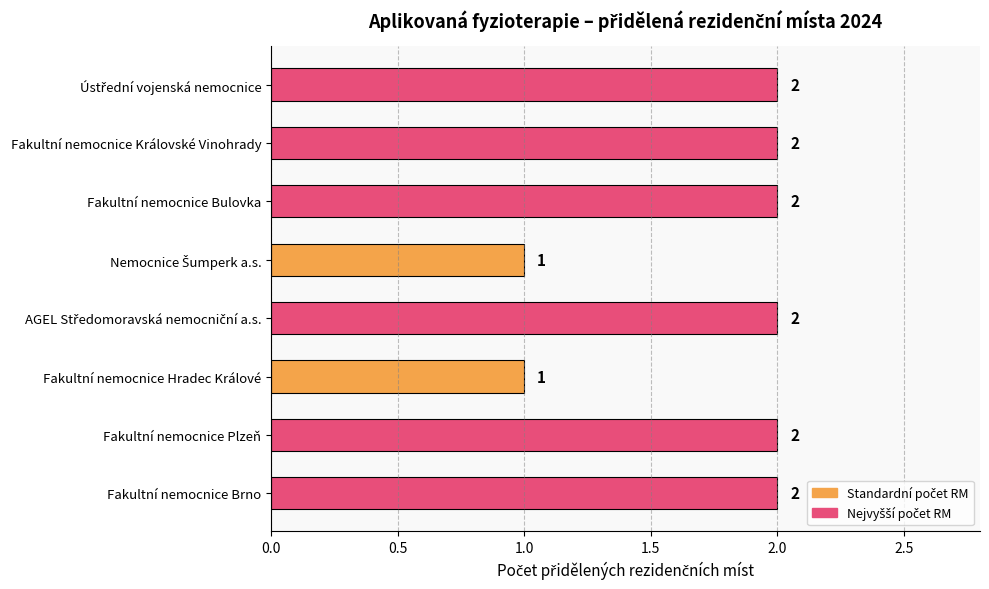

Reading top to bottom, what are all the values shown in this chart?

2	2	2	1	2	1	2	2